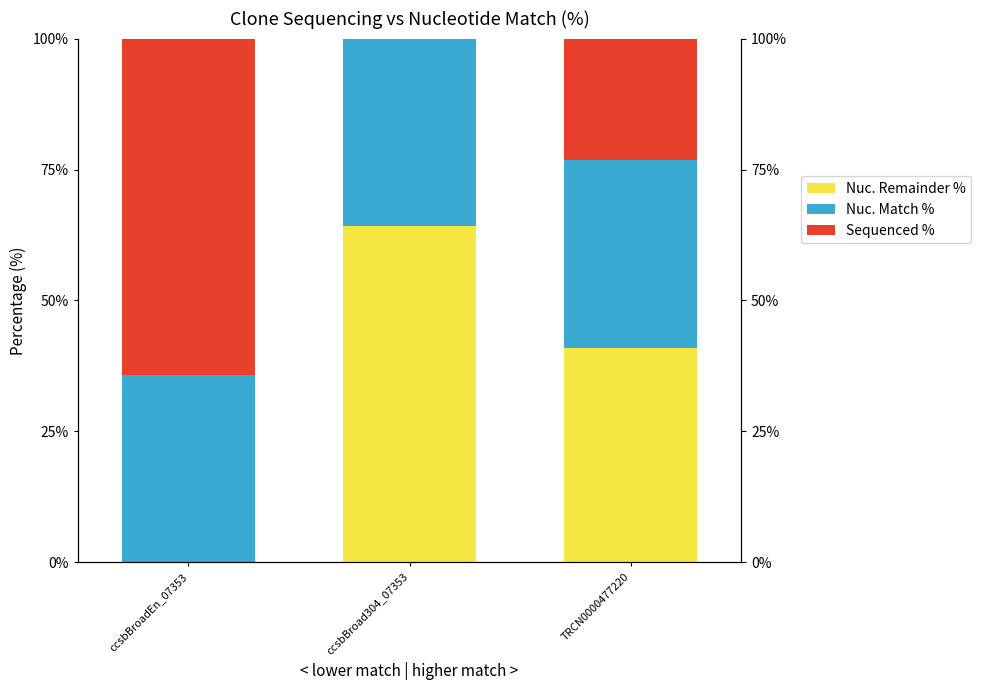

List the series in order of their peak value, highest first.

Sequenced %, Nuc. Remainder %, Nuc. Match %